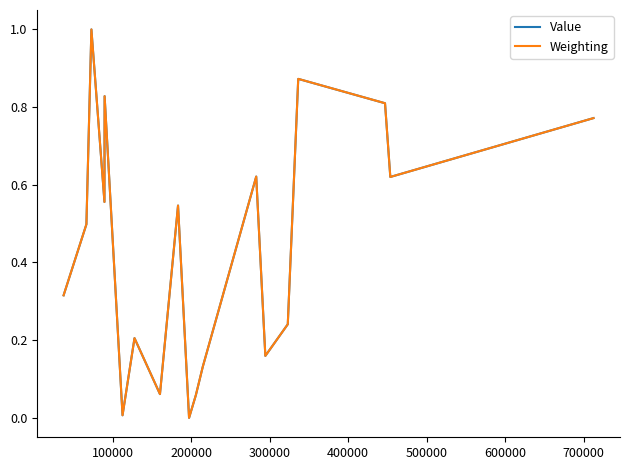

What is the maximum value shown in the chart?

1.0